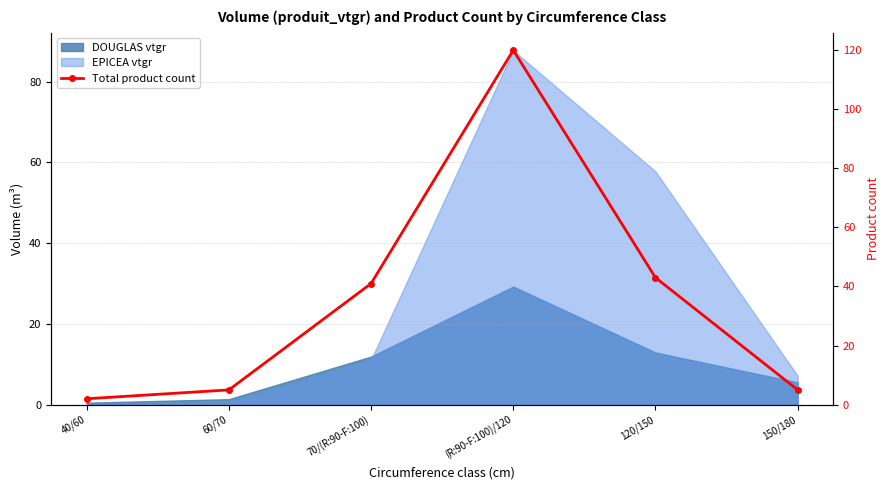

What is the label of the 1st point from the right?

150/180